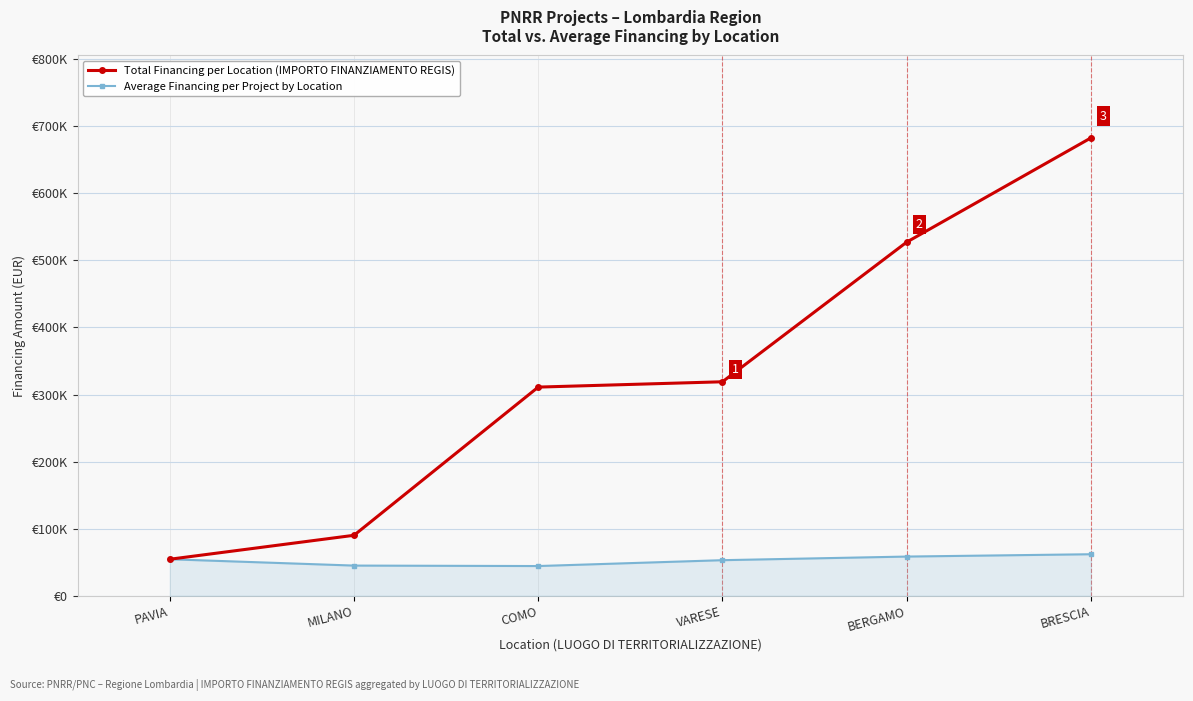

What is the sum of the Average Financing per Project by Location values at VARESE and PAVIA?

107756.0